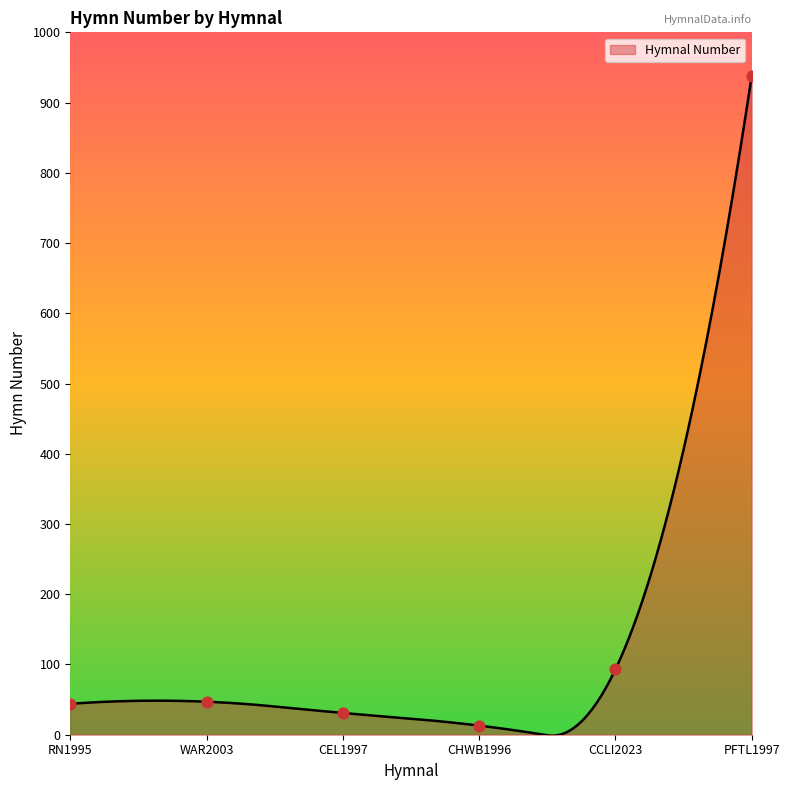

What is the change in value from RN1995 to CHWB1996?

-31